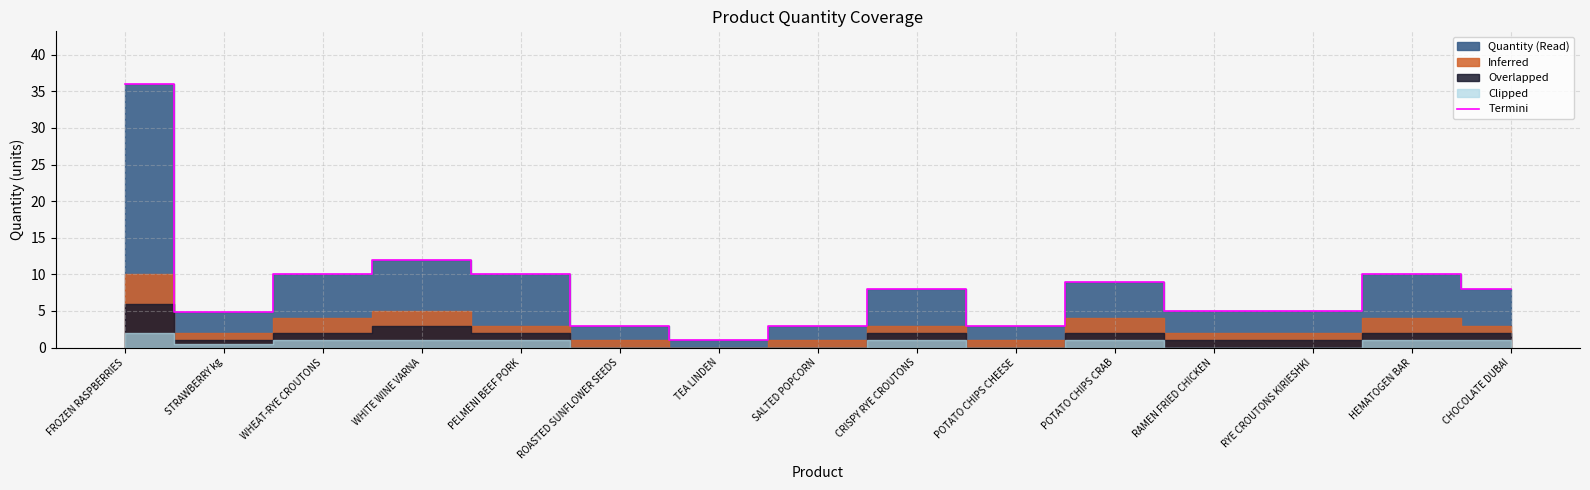

What is the label of the 8th point from the right?

SALTED POPCORN